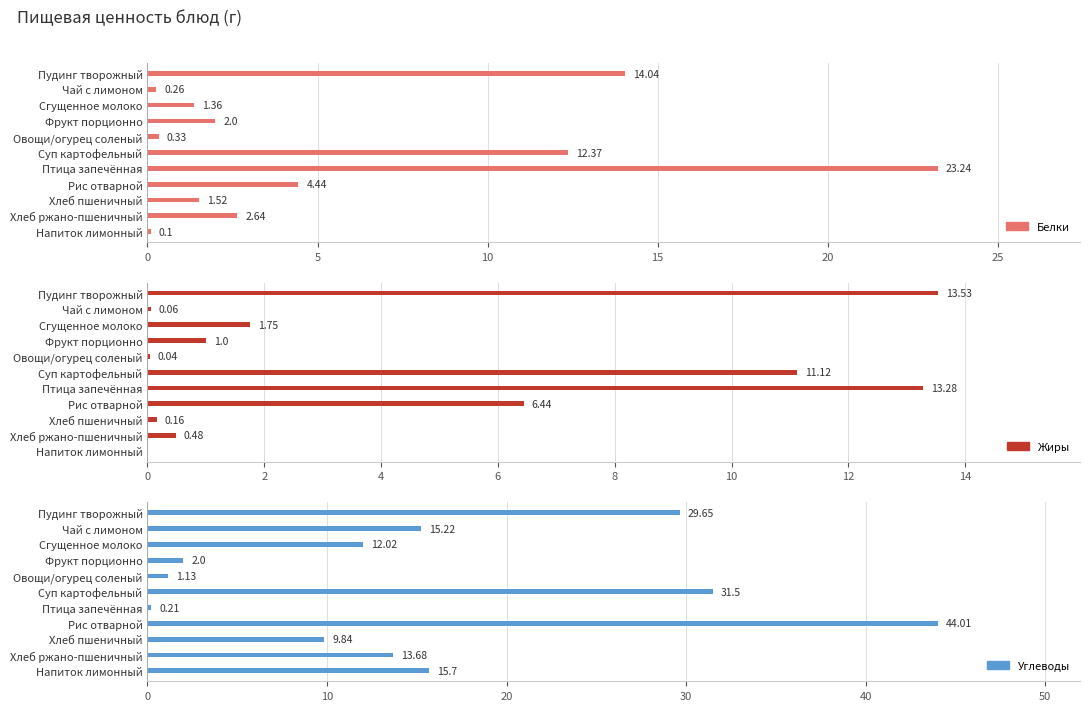

The value of Жиры at Хлеб пшеничный is 0.0. True or false?

False